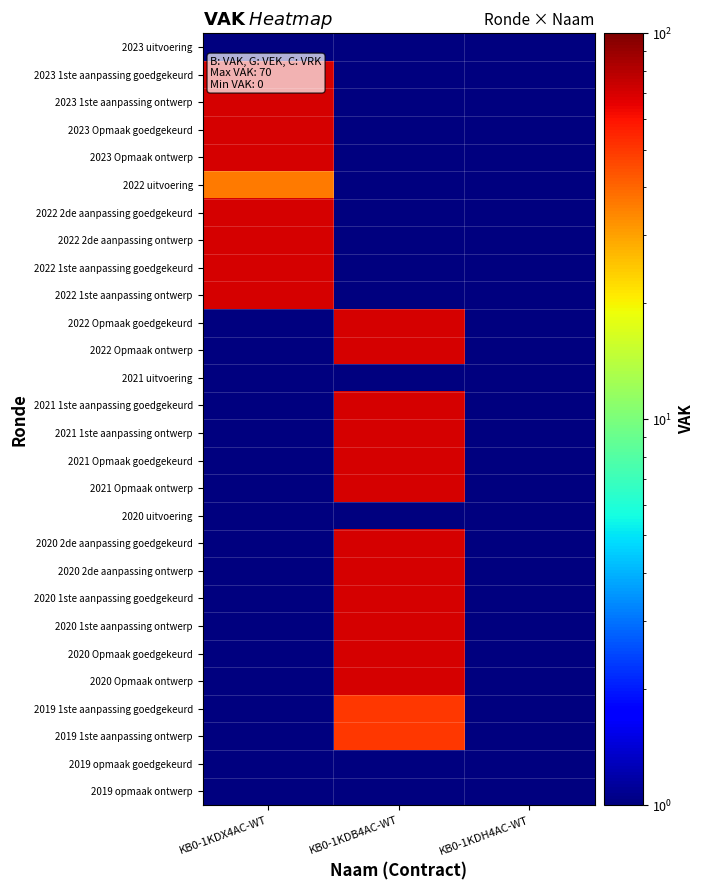

Which series has the largest range (max minus min)?

2023 1ste aanpassing goedgekeurd